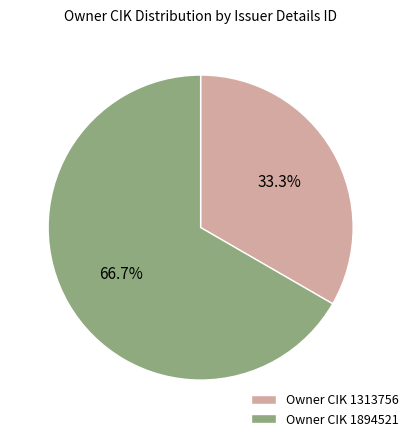

What is the largest slice in the pie chart?

Owner CIK 1894521